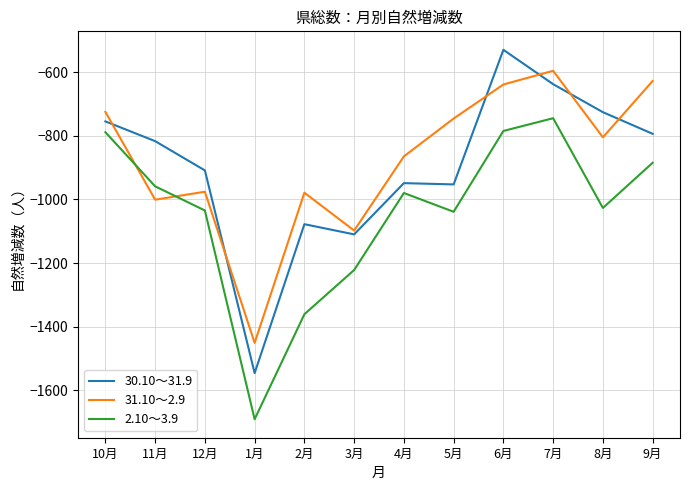

List the series in order of their peak value, lowest first.

2.10～3.9, 31.10～2.9, 30.10～31.9